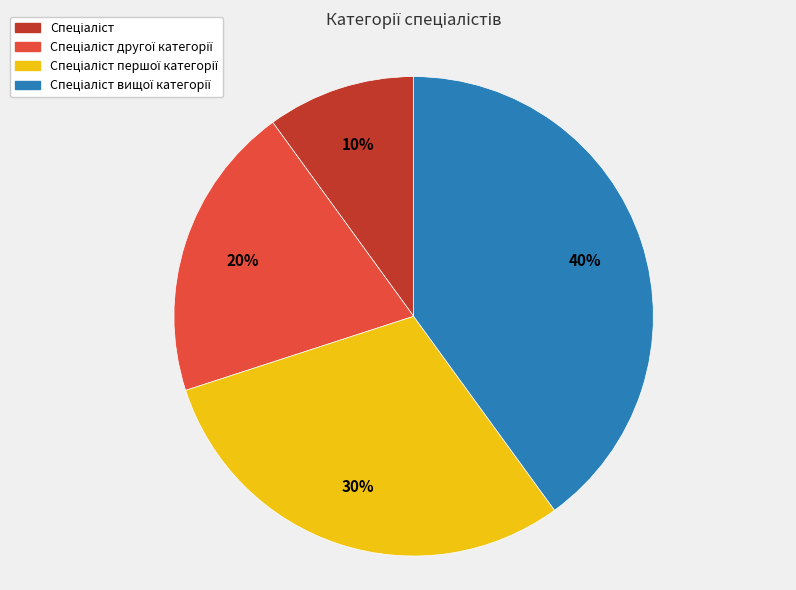

Is there any slice that represents more than half of the pie?

No